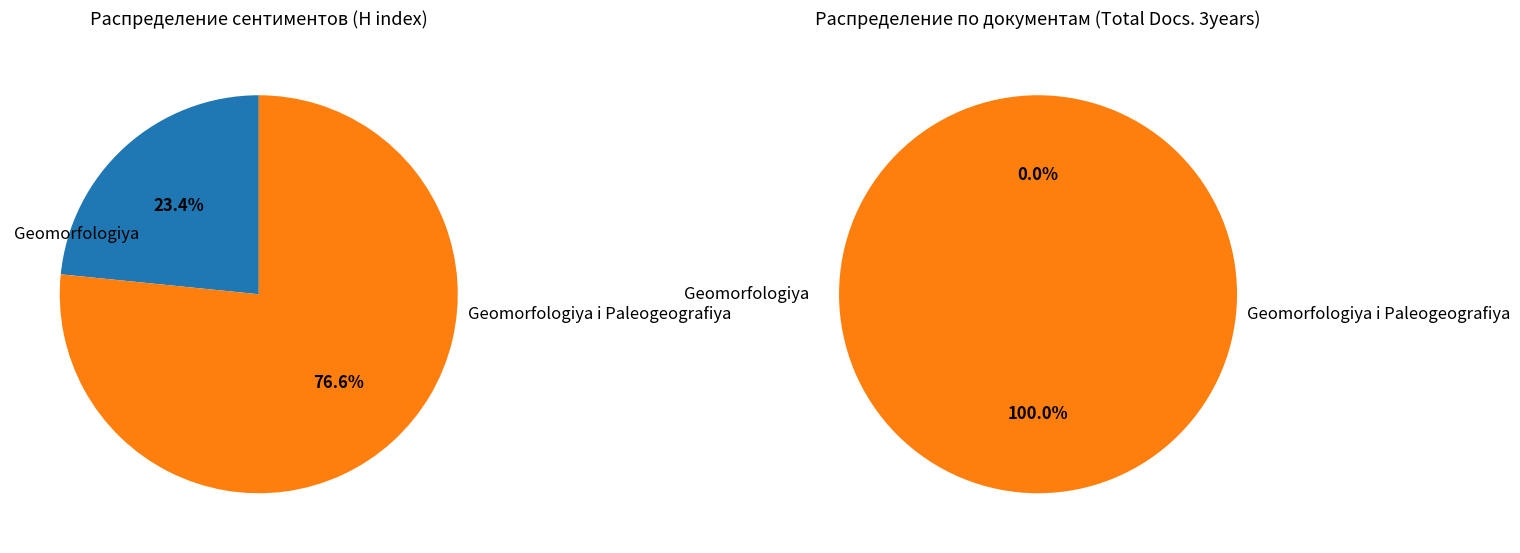

Does Geomorfologiya represent more than half of the total?

No